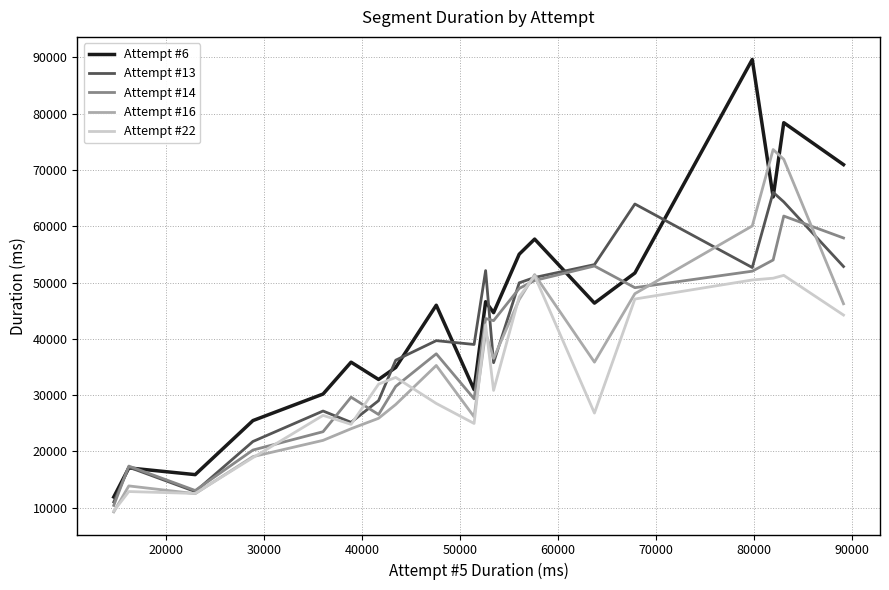

Which series has the largest total across all categories?

Attempt #6